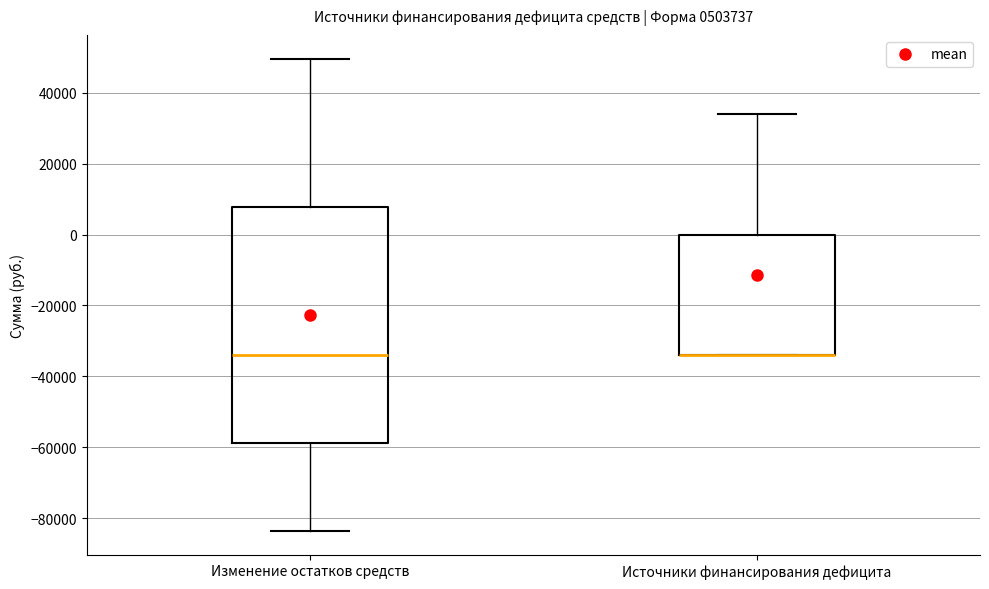

Reading left to right, read every box against the y-axis: the position of its median line, the range the box covers, and the ends of its whiskers. The values are not printed on the chart, so give them approximately, as read against the axis.

Изменение остатков средств: median -34000, box -58000 to 8000, whiskers -84000 to 50000
Источники финансирования дефицита: median -34000 (drawn on the box's lower edge), box -34000 to 0, whiskers -34000 to 34000